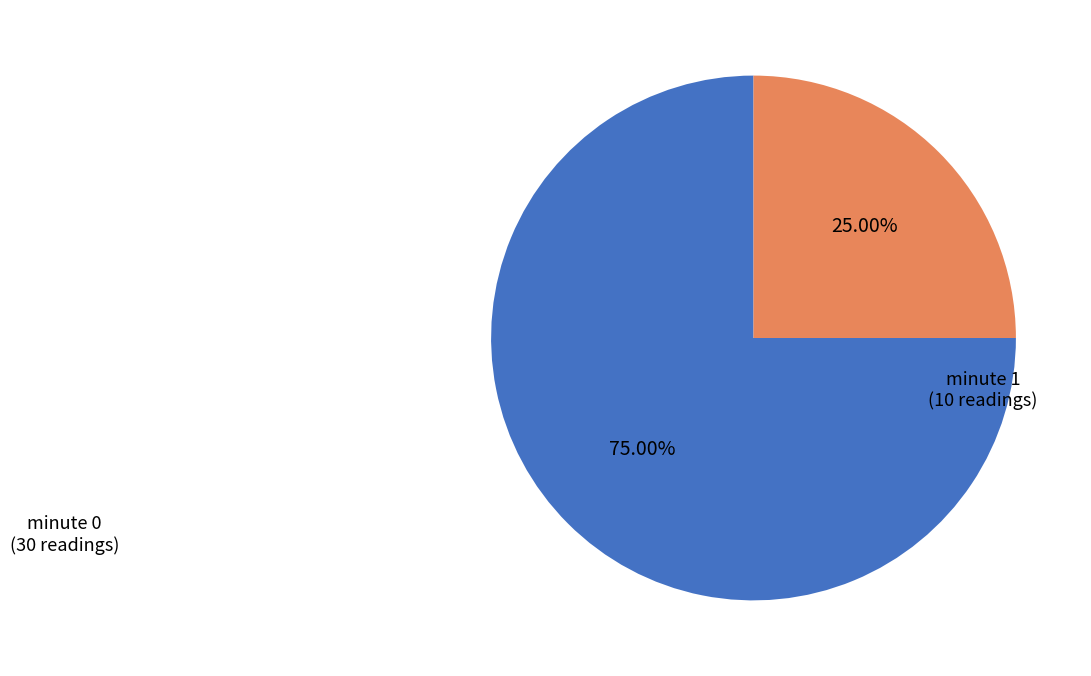

Which category has the biggest portion of the pie?

minute 0